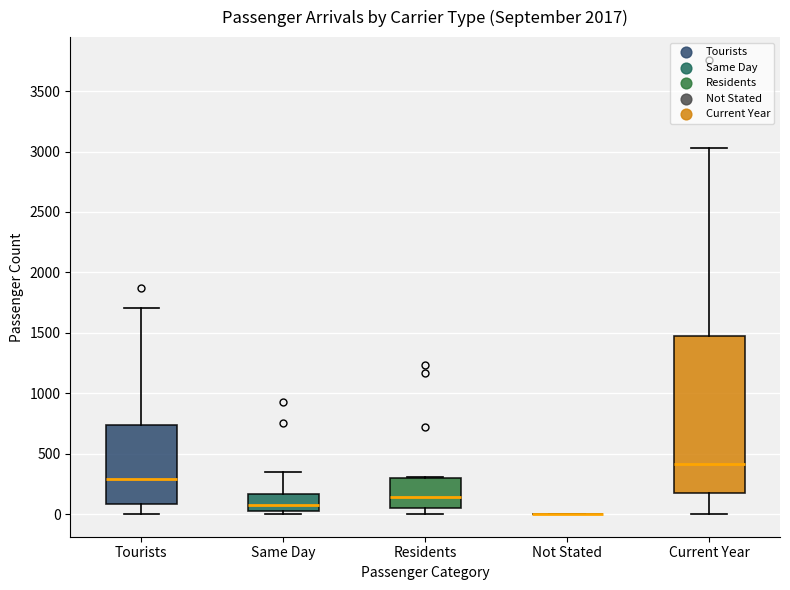

Comparing the boxes themselves (not the whiskers), which one is the tallest?

Current Year